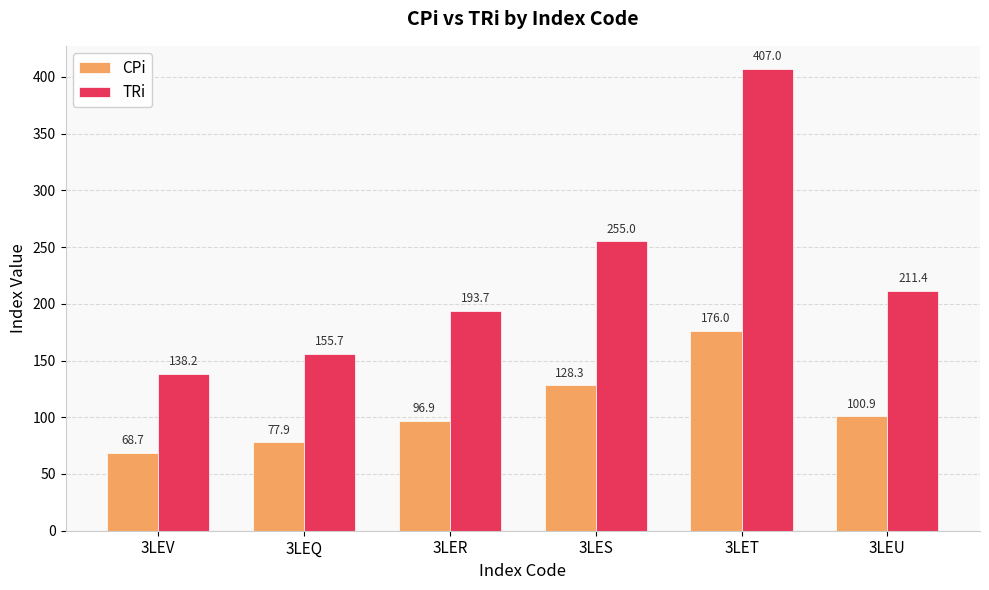

Does the chart contain stacked bars?

No